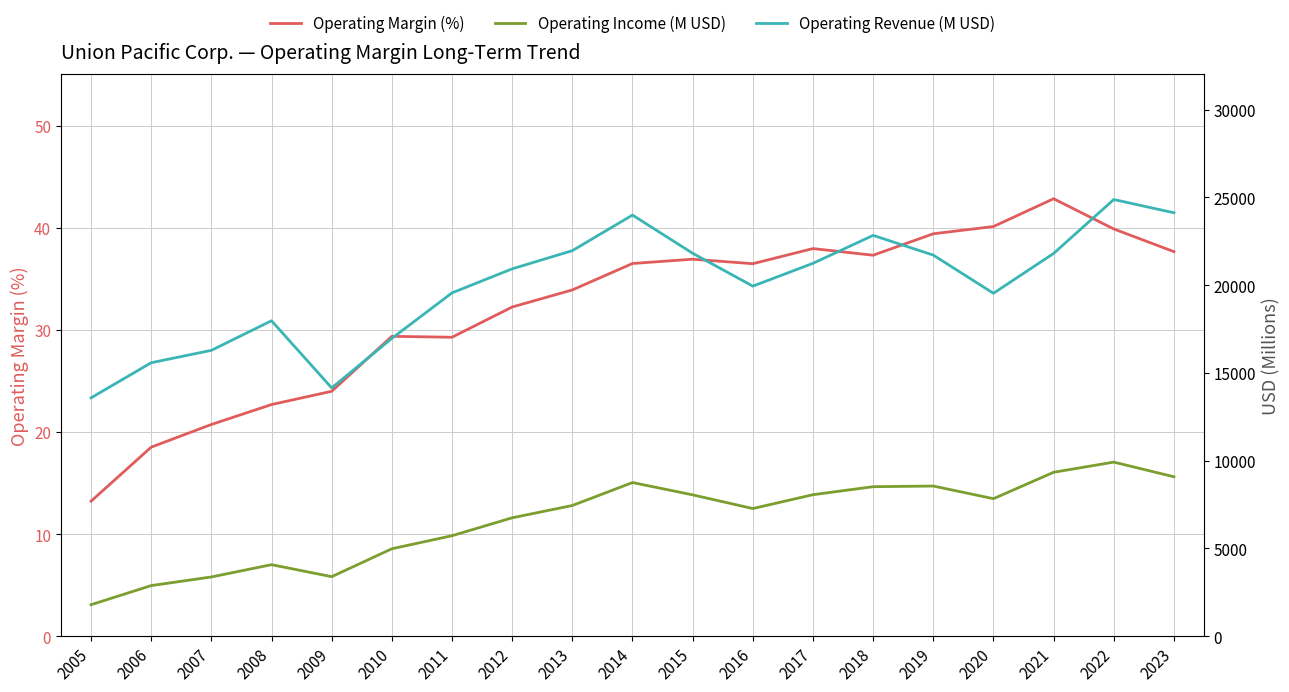

True or false: Operating Margin (%) and Operating Income (M USD) cross at least once.

False